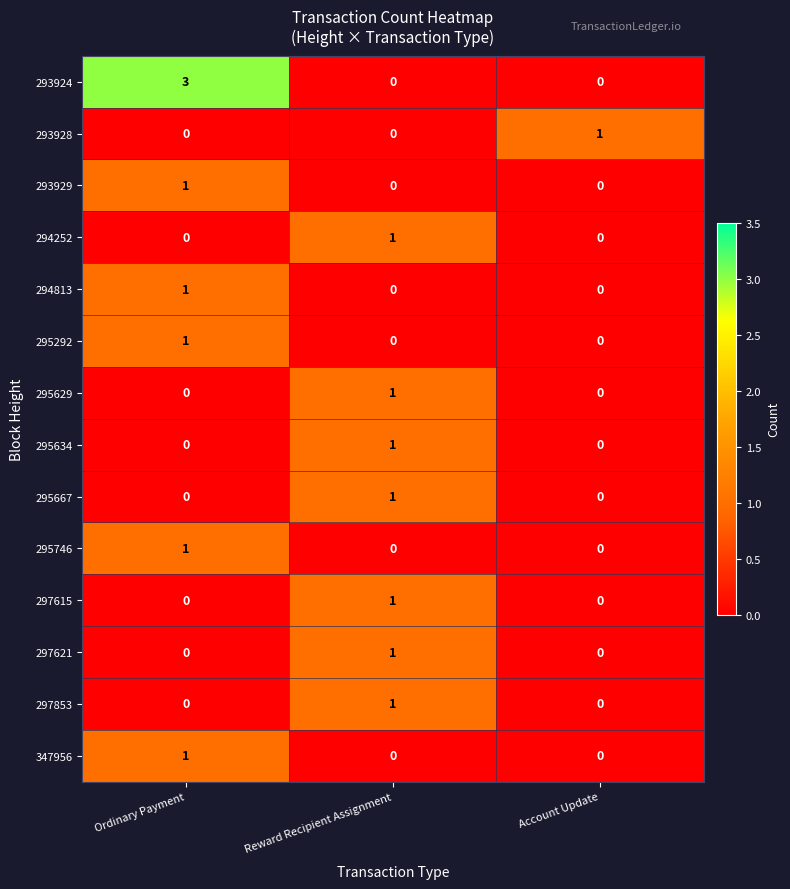

How many 297615 values are between 0 and 1?

3